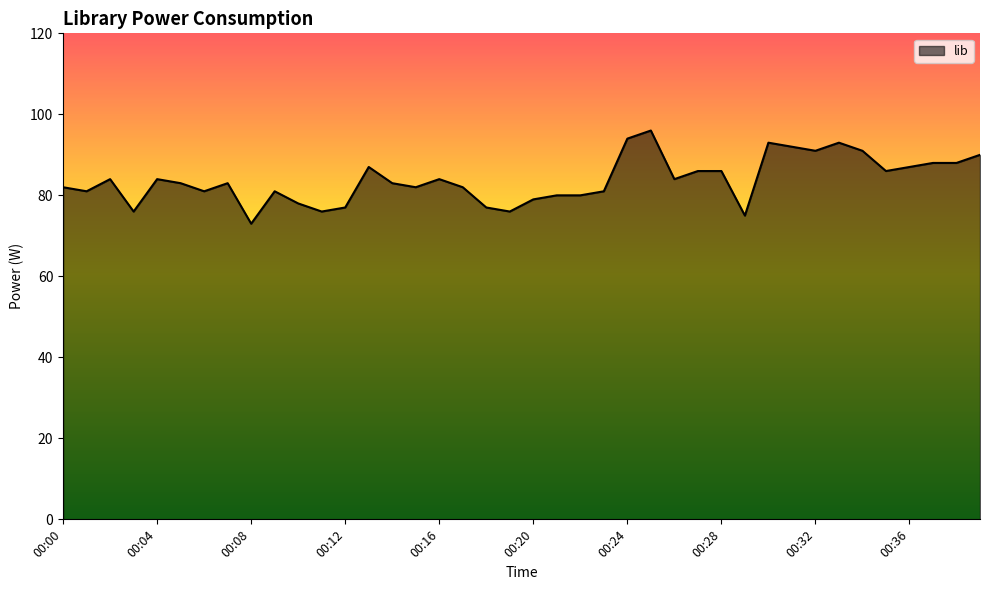

What is the difference between the maximum and minimum values?

23